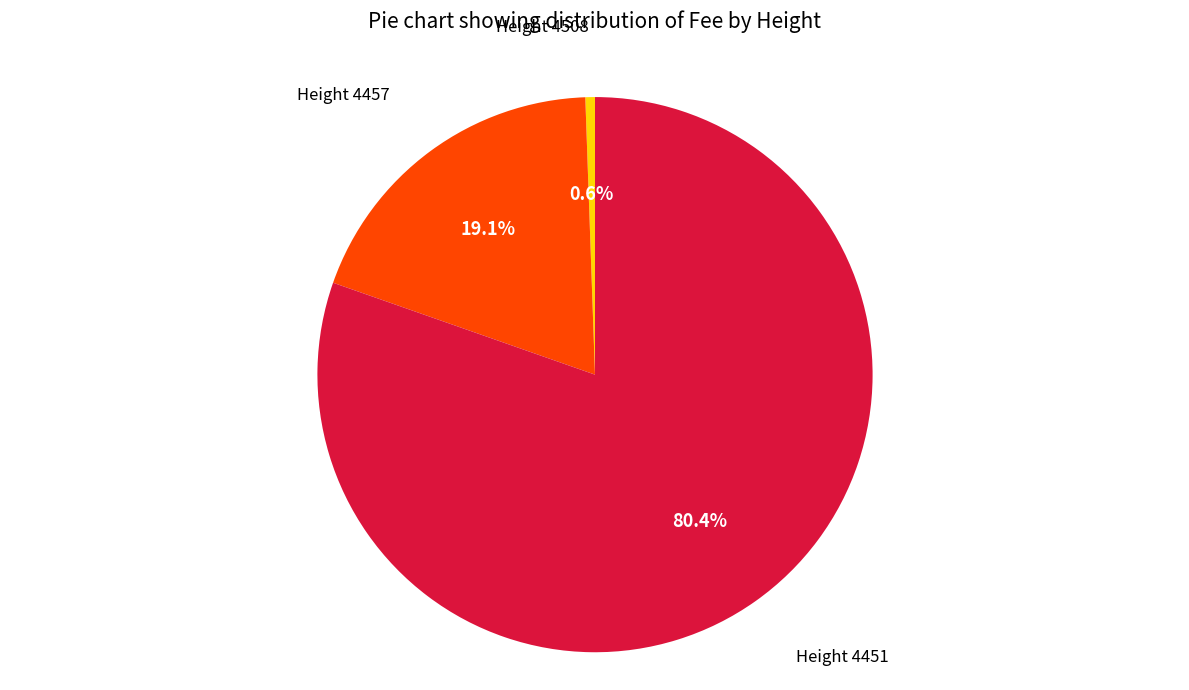

Is there any slice that represents more than half of the pie?

Yes